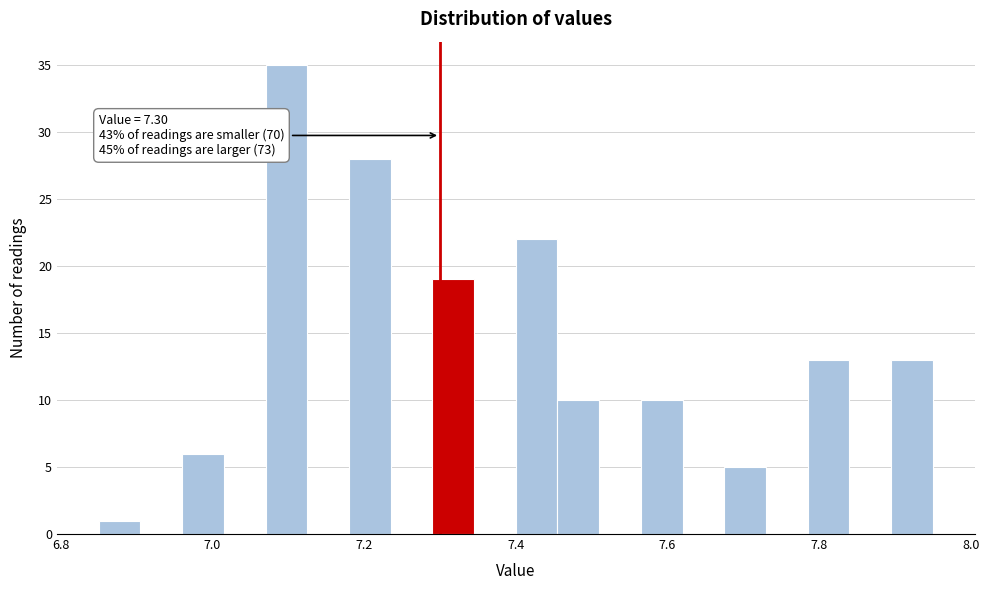

Around what value on the x-axis is the tallest bar? Give the approximate position of its centre, as read against the axis.

7.10